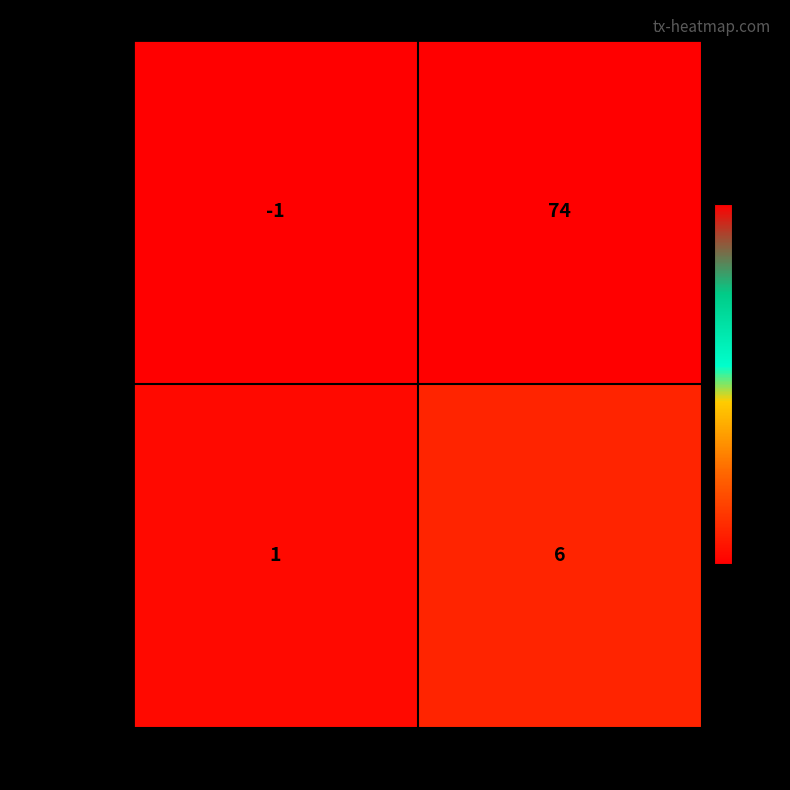

The value of e9595d49… at direction is 1. True or false?

True